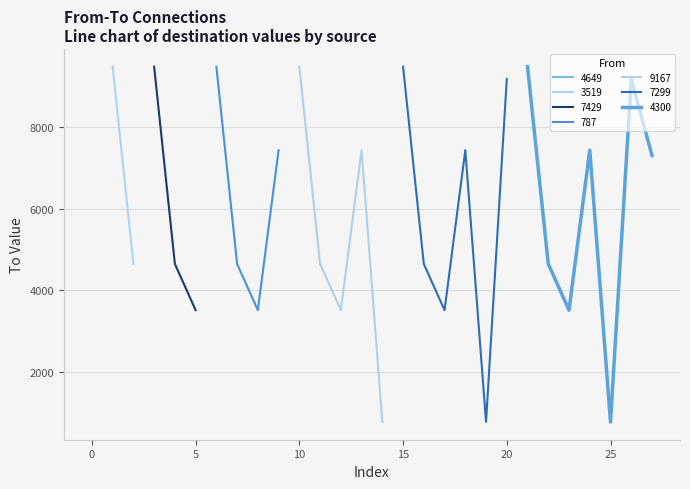

What is the minimum value for 7429?

3519